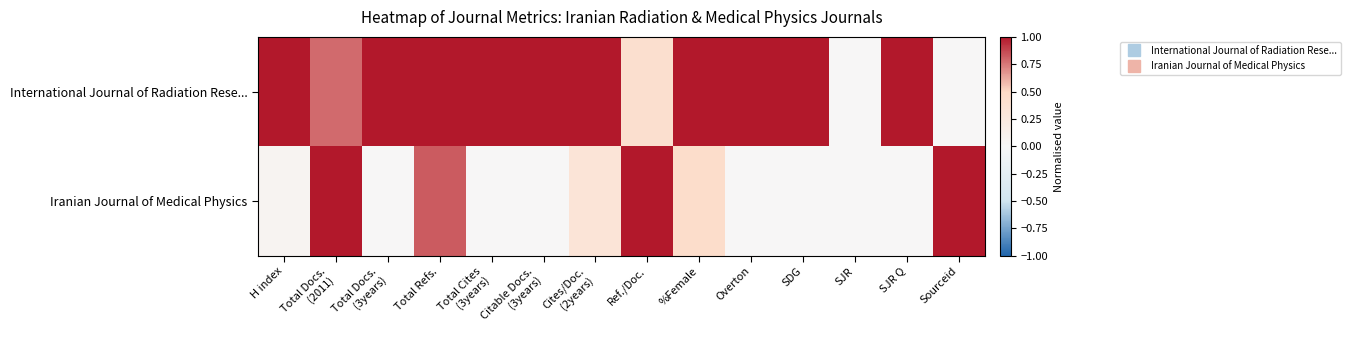

What is the difference between the highest and lowest values at SDG?

1.0